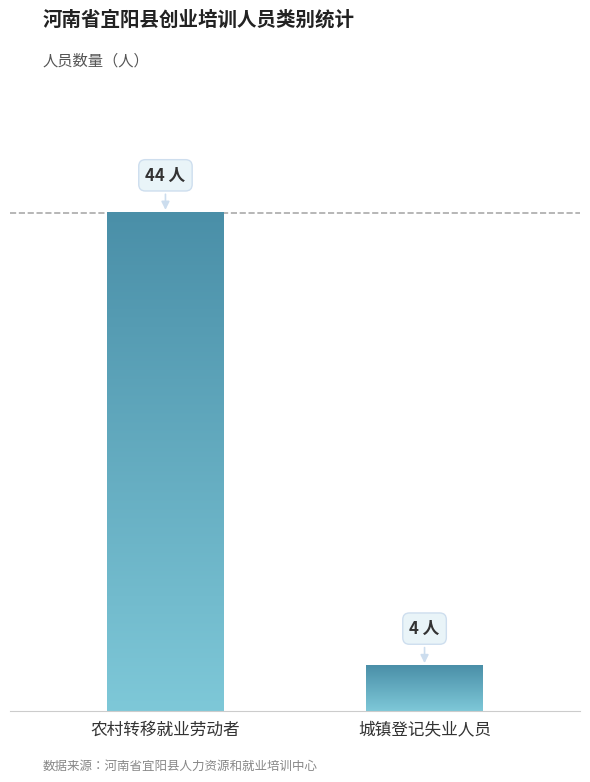

Reading right to left, transcribe all the data shown in this chart.

4	44